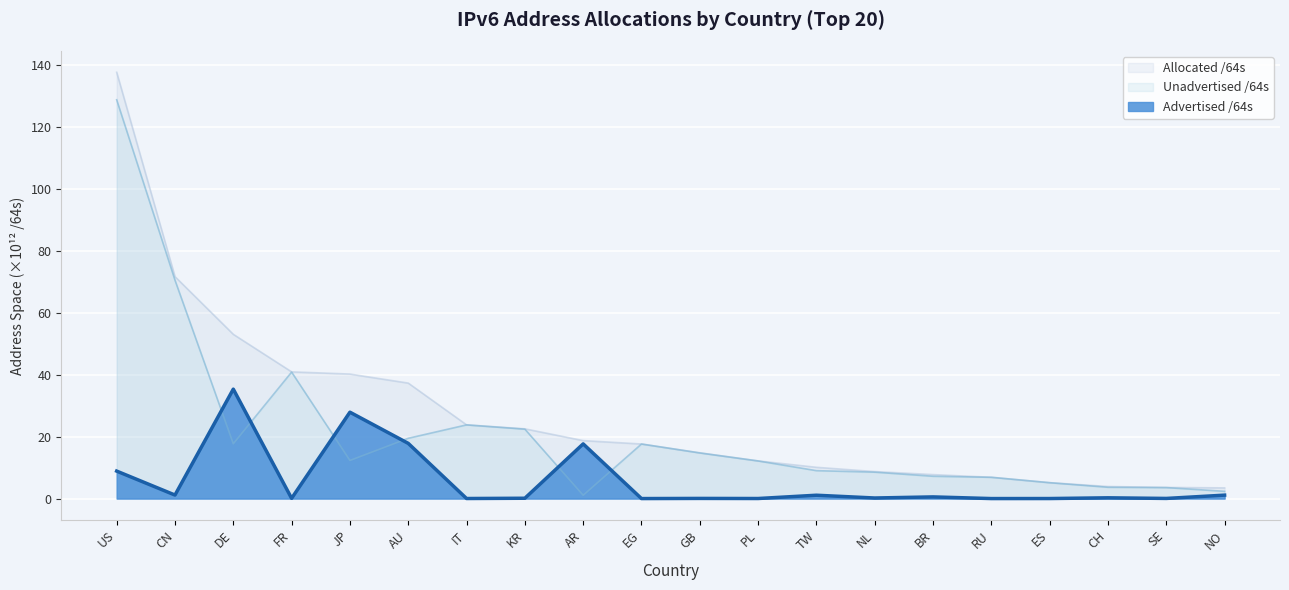

What is the maximum value for Advertised /64s?

35.4